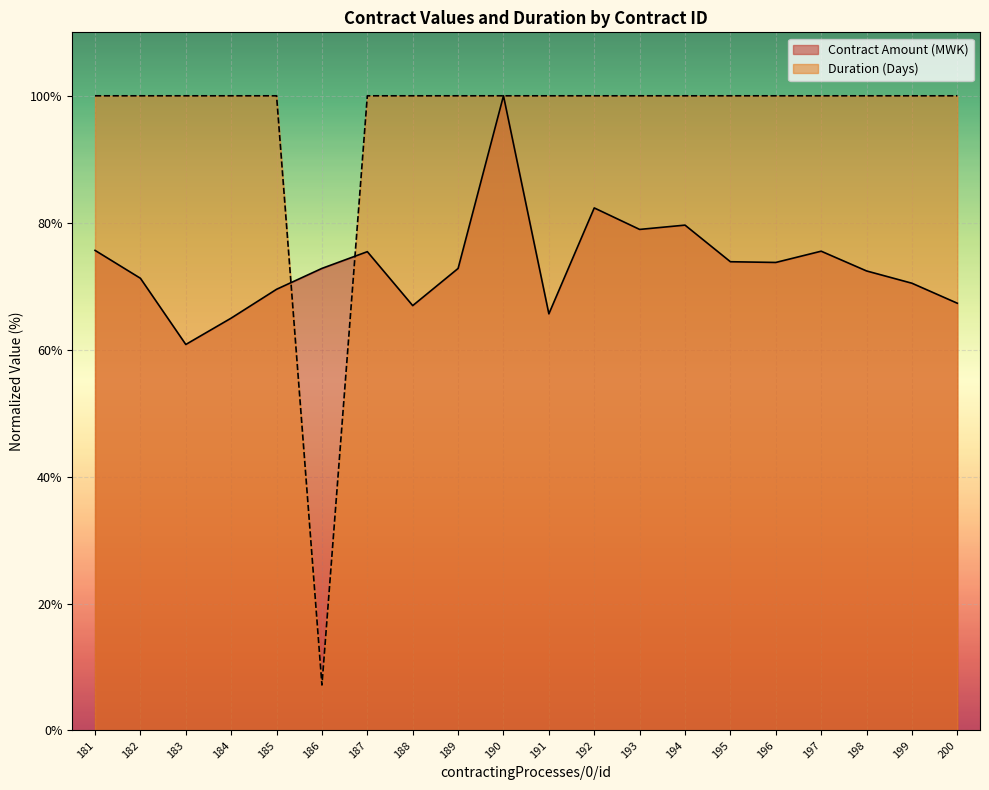

At which category does the chart reach its minimum across all series?

186